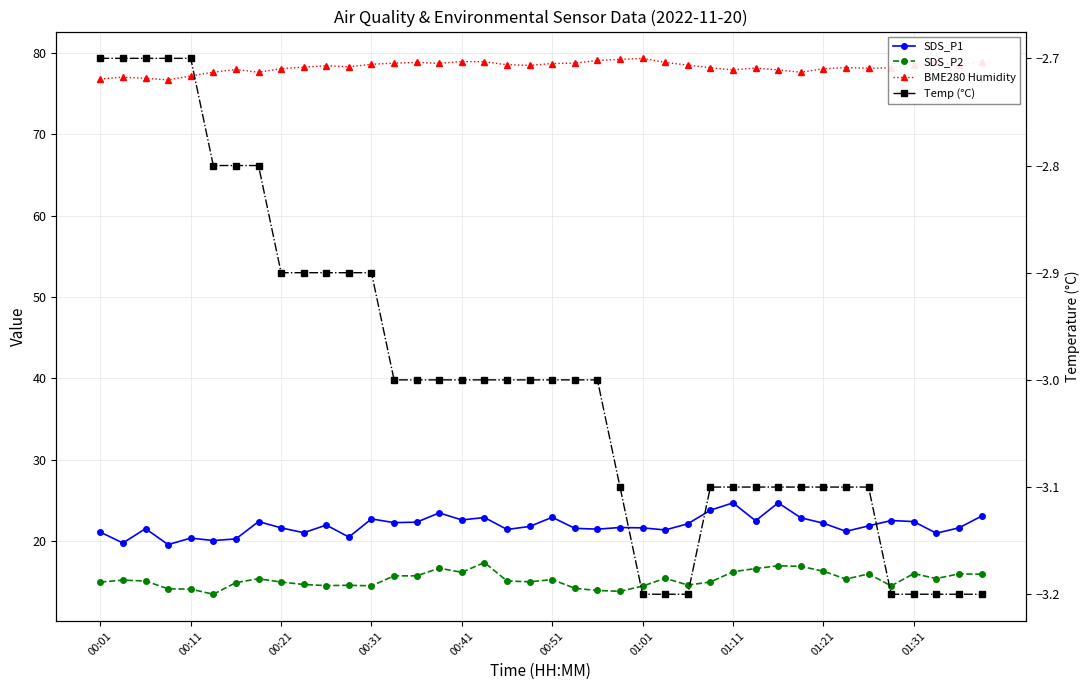

List the series in order of their peak value, lowest first.

Temp (°C), SDS_P2, SDS_P1, BME280 Humidity